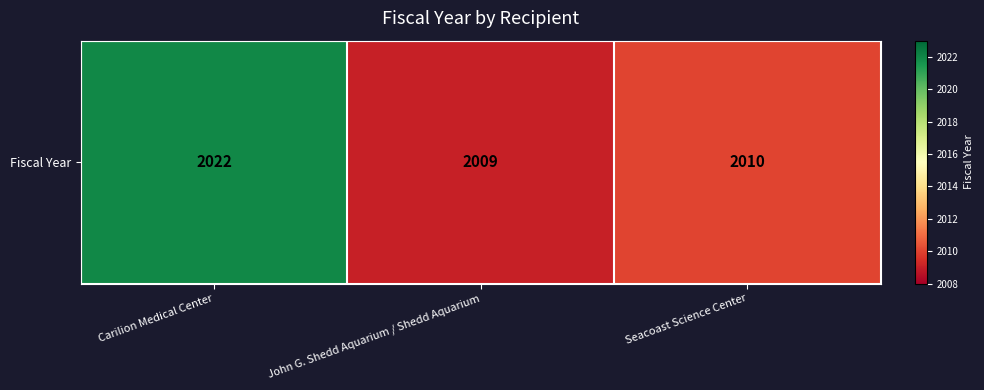

Reading left to right, transcribe all the data shown in this chart.

Carilion Medical Center=2022	John G. Shedd Aquarium / Shedd Aquarium=2009	Seacoast Science Center=2010